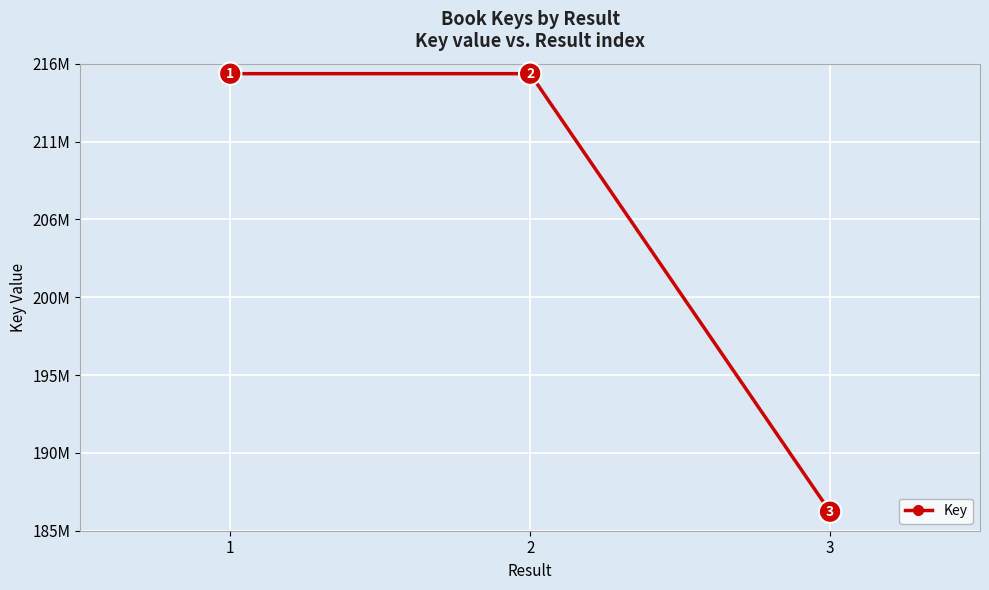

What is the minimum value shown in the chart?

186262806